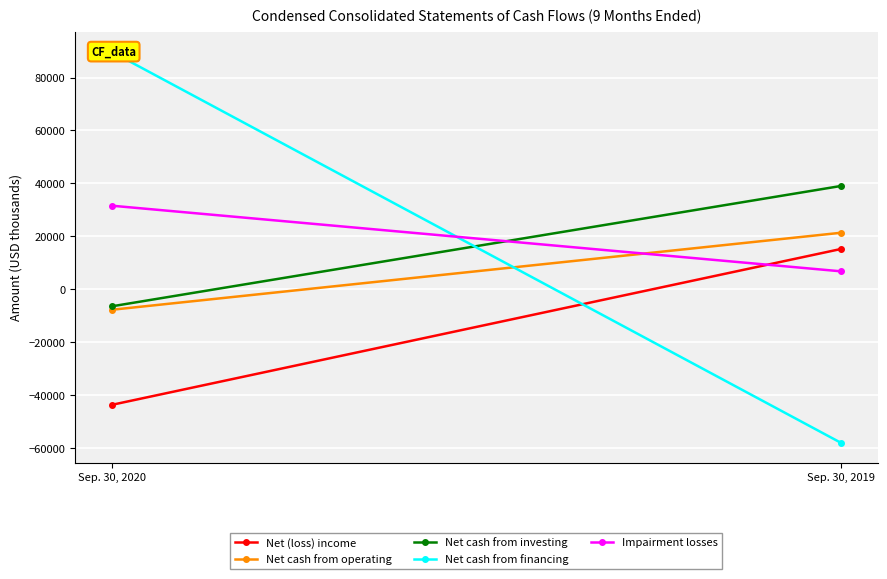

At which label does Net cash from investing reach its minimum?

Sep. 30, 2020